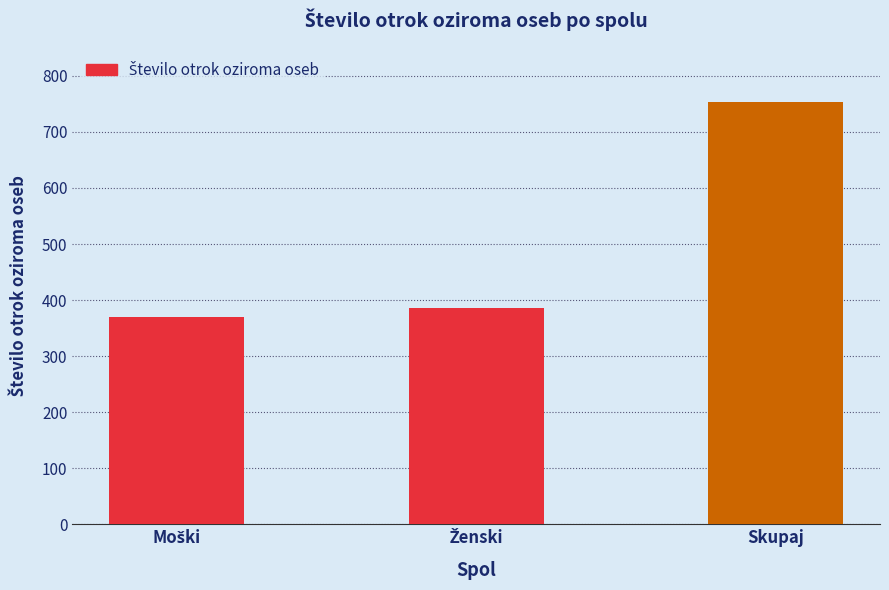

What is the sum of all values?

1508